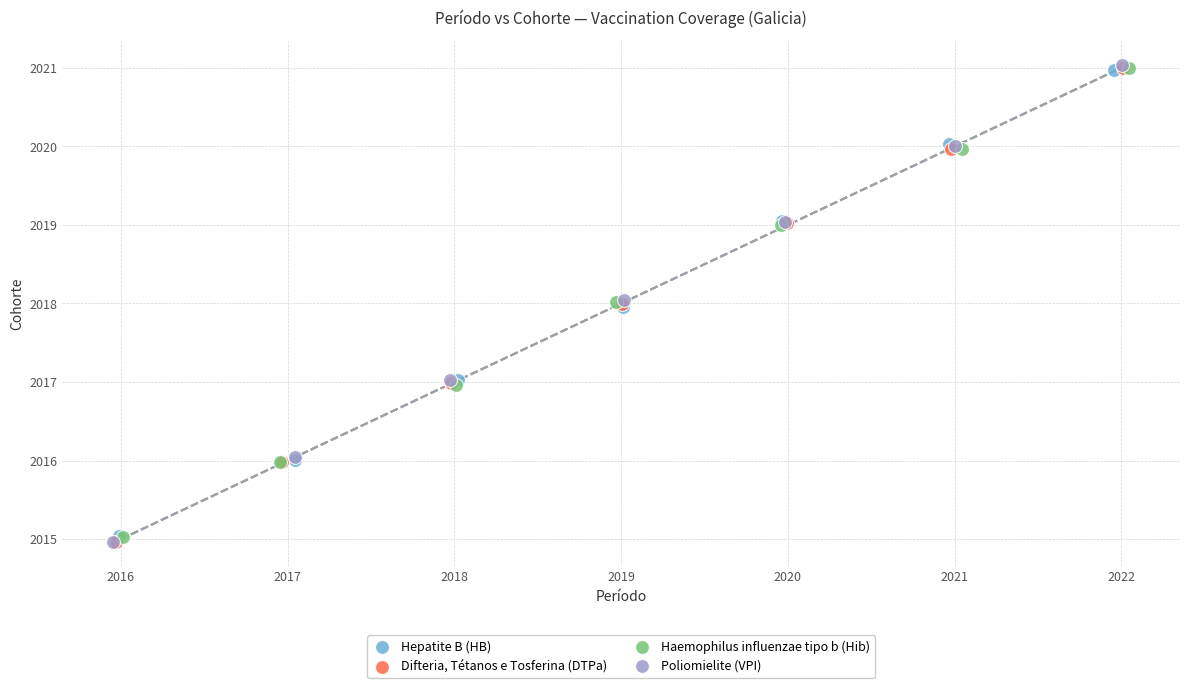

What are all the series names shown in the legend?

Hepatite B (HB), Difteria, Tétanos e Tosferina (DTPa), Haemophilus influenzae tipo b (Hib), Poliomielite (VPI)